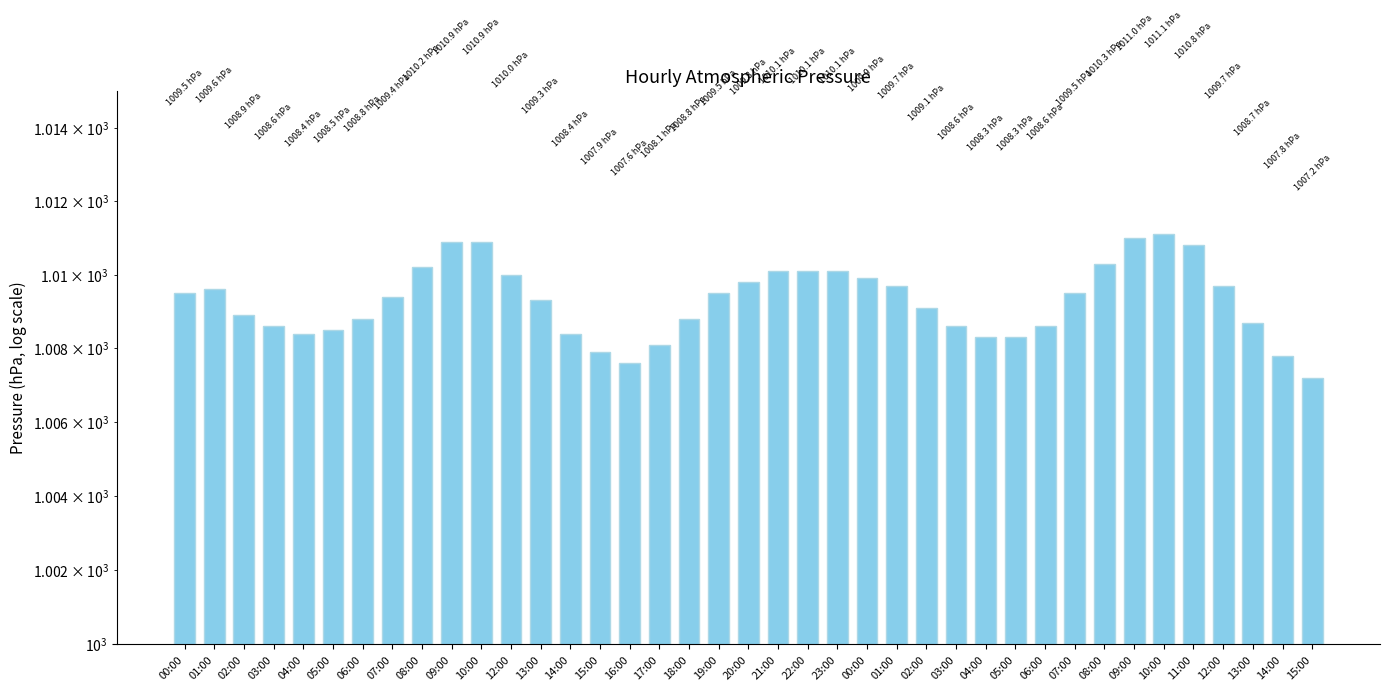

Are the bars horizontal?

No